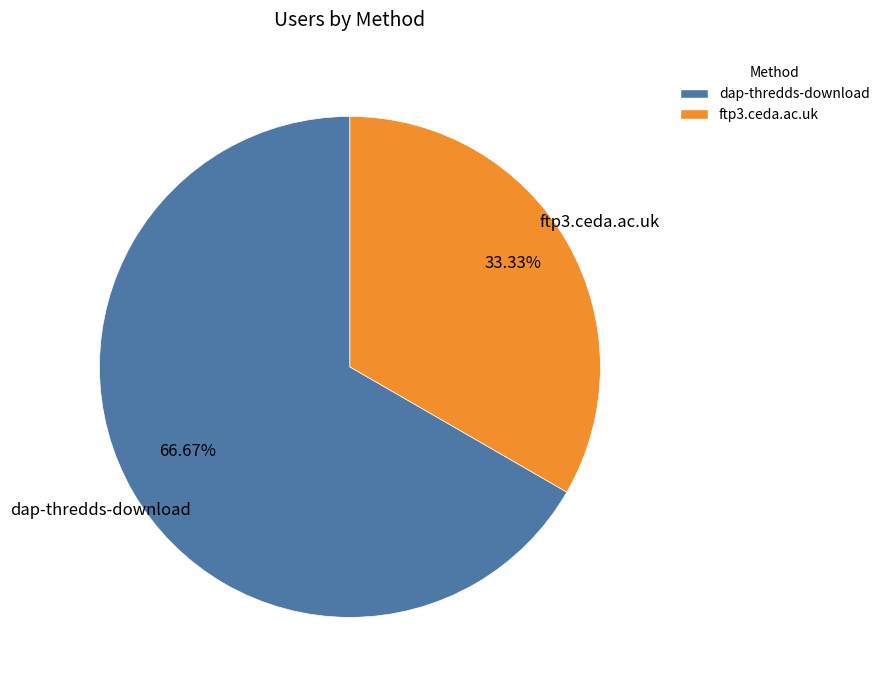

Which slice is the smallest?

ftp3.ceda.ac.uk